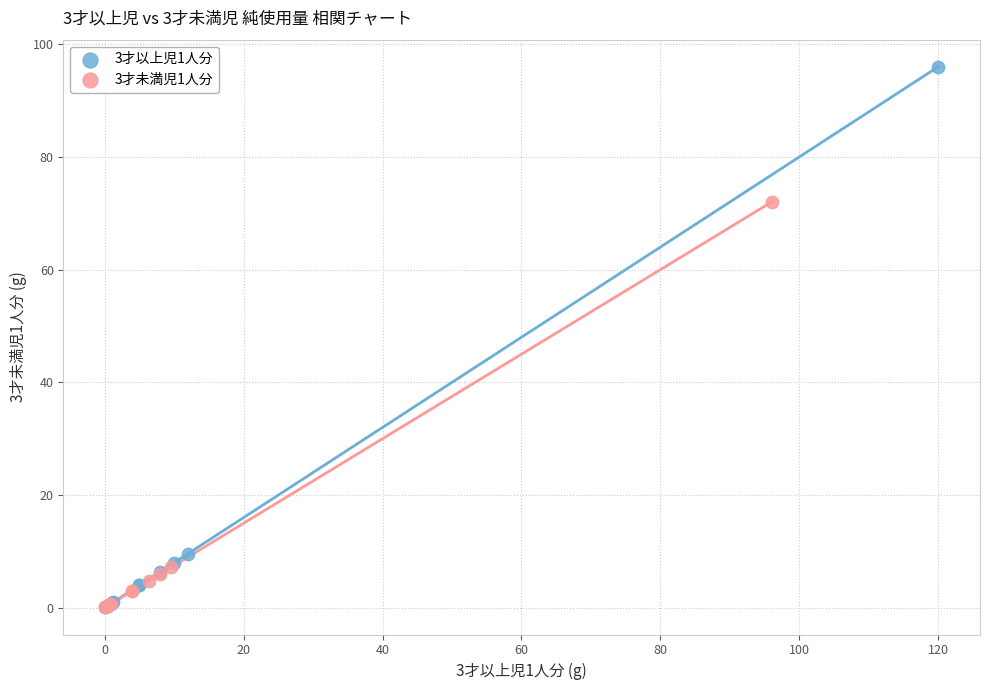

Which series contains the highest Y value?

3才以上児1人分